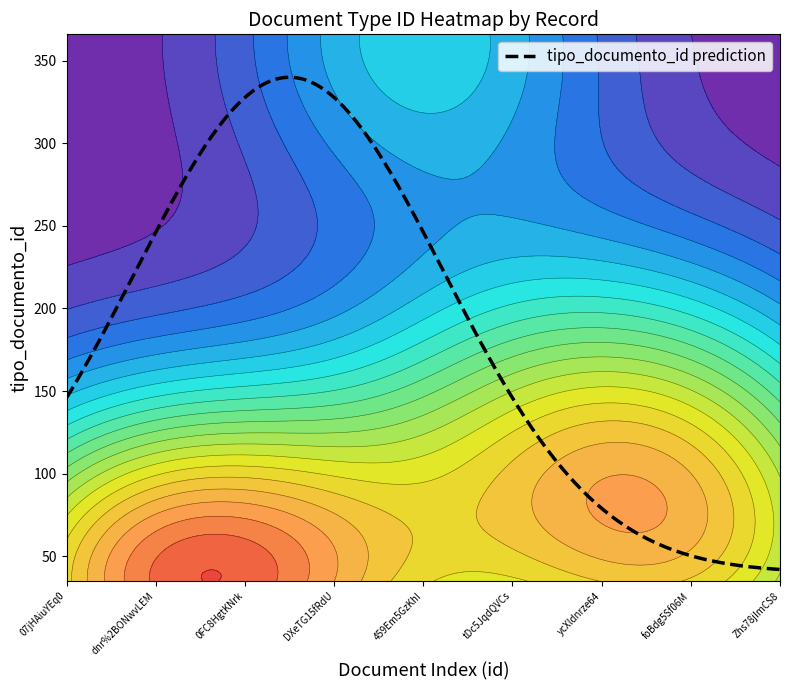

What is the average value?

93